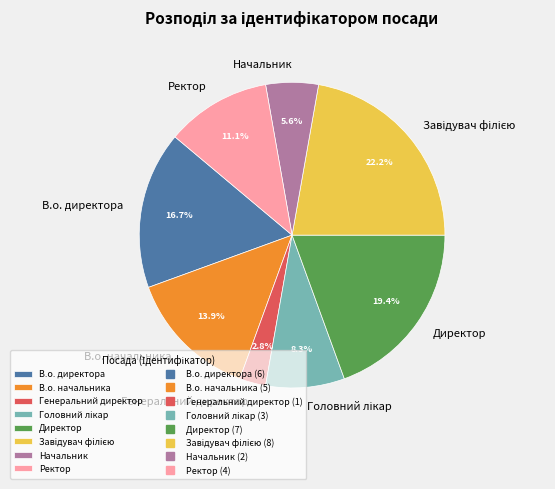

Is it true that Генеральний директор is 13% of the pie?

False